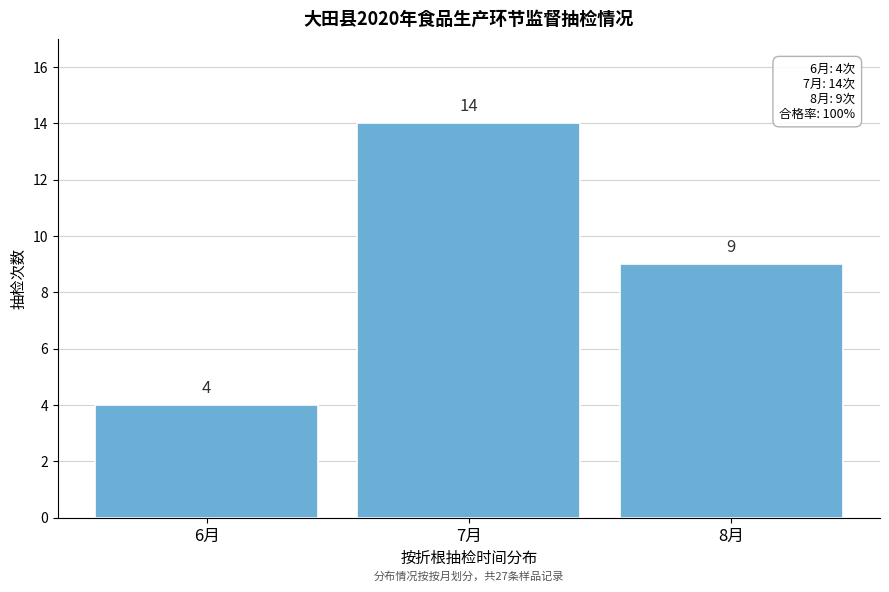

Reading right to left, list all the values displayed in this chart.

8月=9	7月=14	6月=4